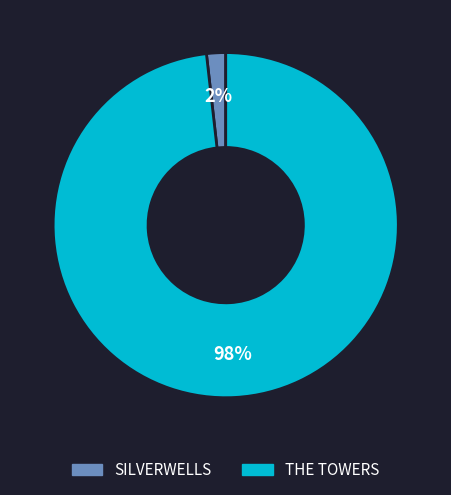

How many slices are in this pie chart?

2